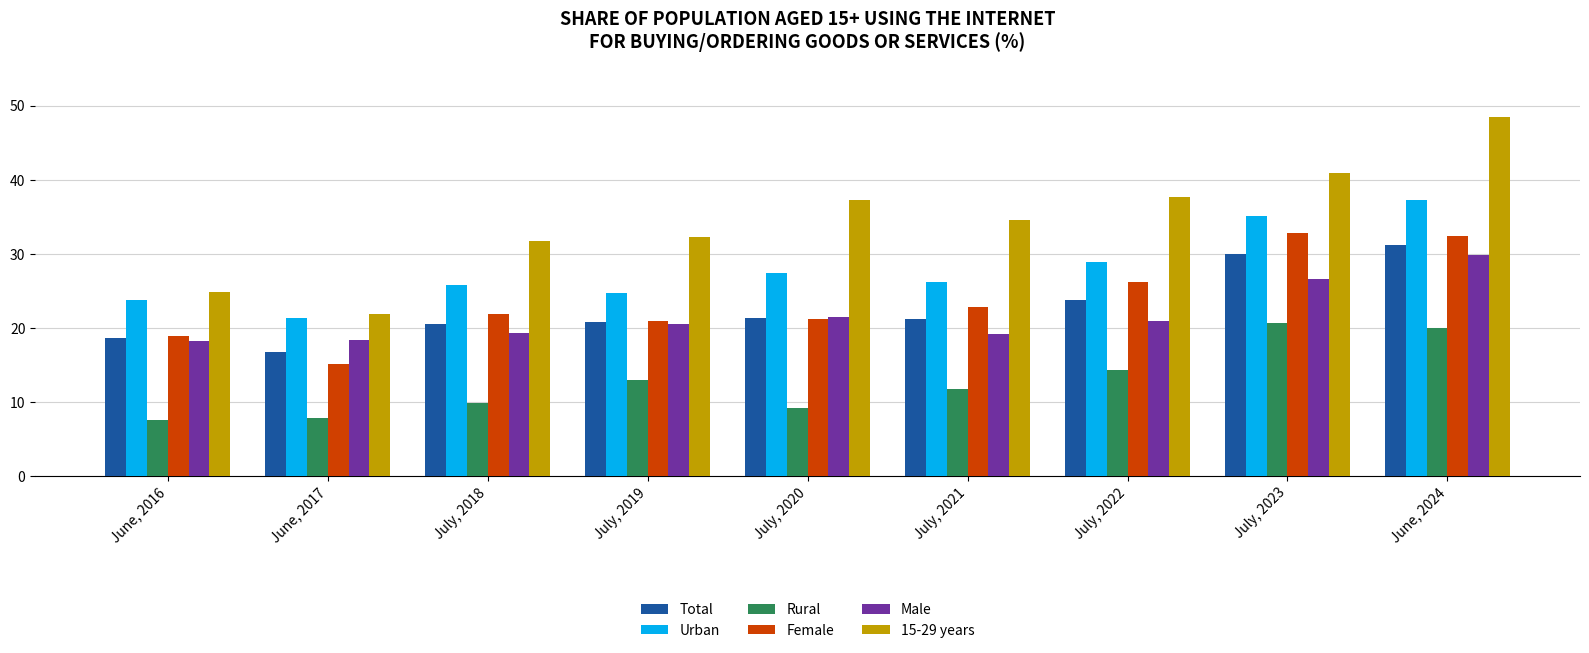

What value does the Urban series have at July, 2023?

35.1